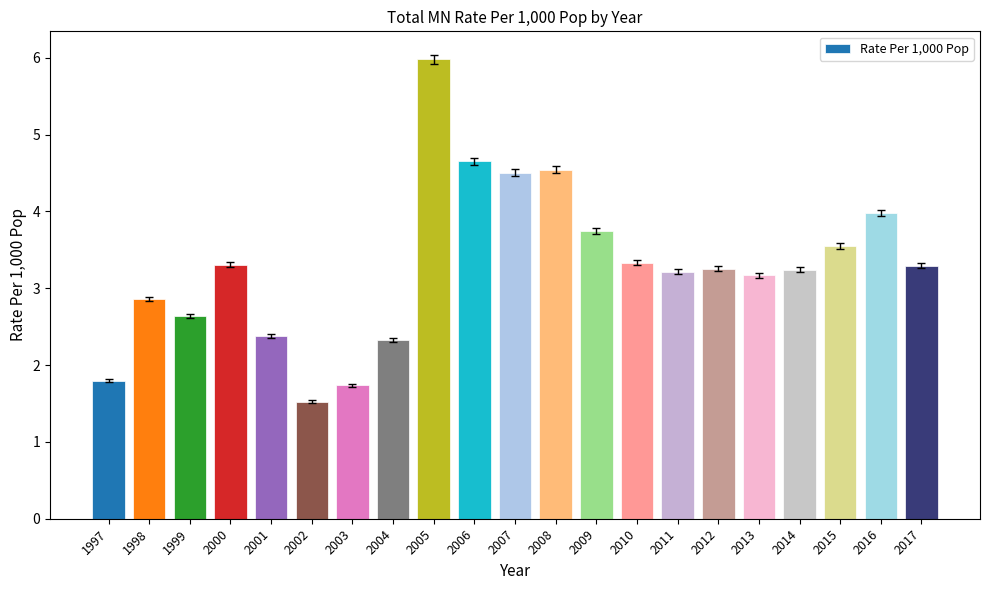

What is the change in value from 2015 to 2016?

+0.4